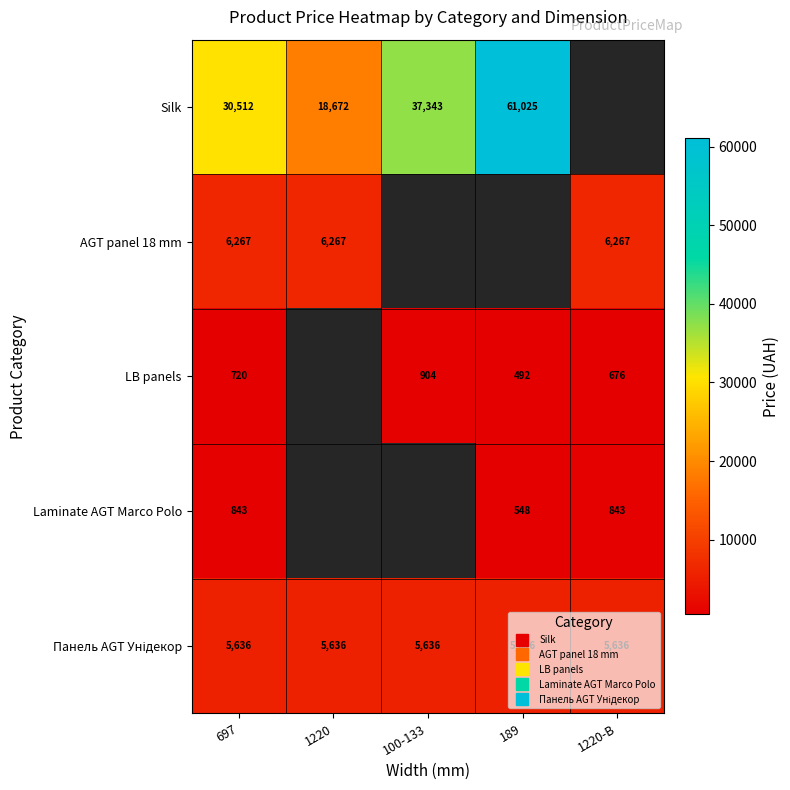

How many values in Silk are above zero?

4